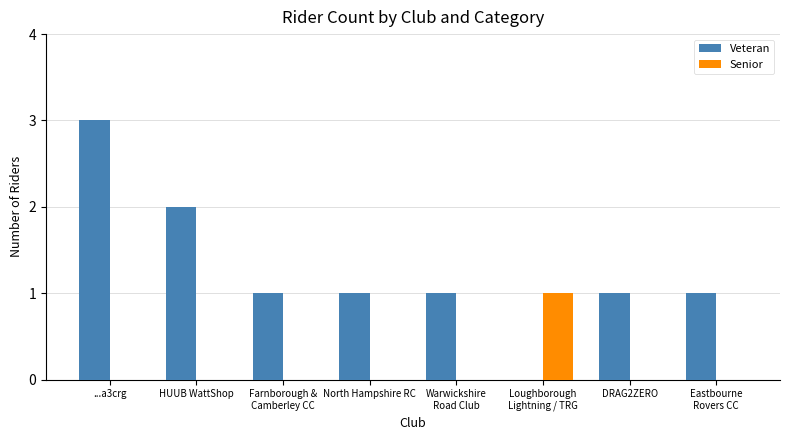

Which label corresponds to the largest value in the chart?

...a3crg